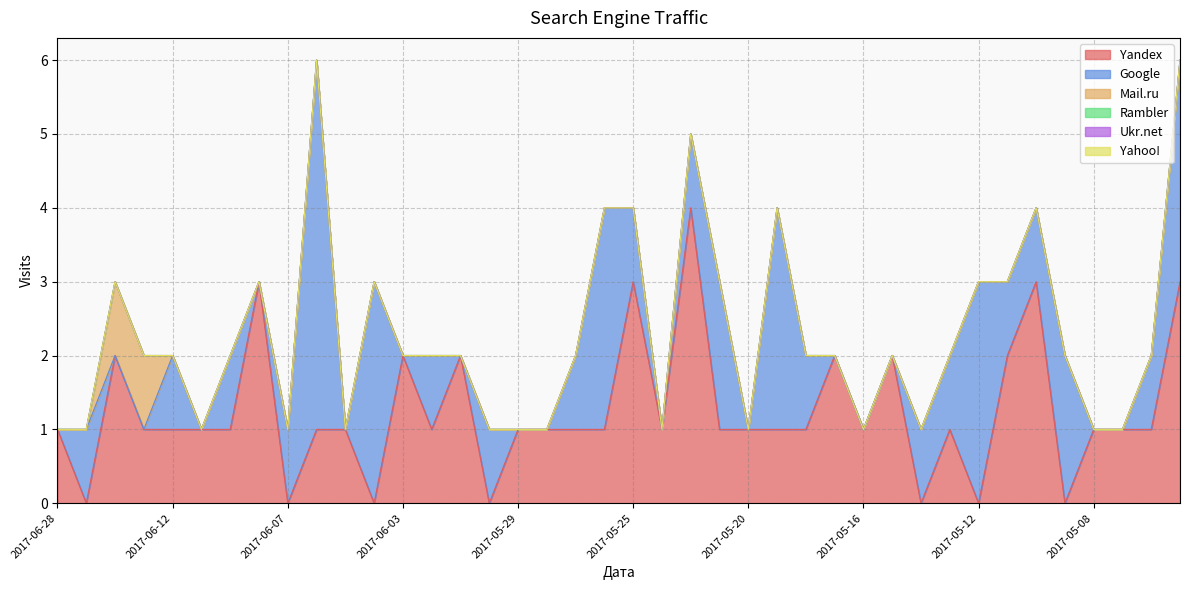

True or false: Ukr.net and Yandex cross at least once.

False